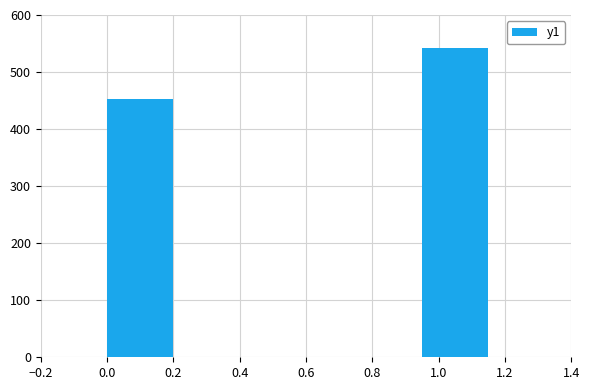

What is the maximum value shown in the chart?

542